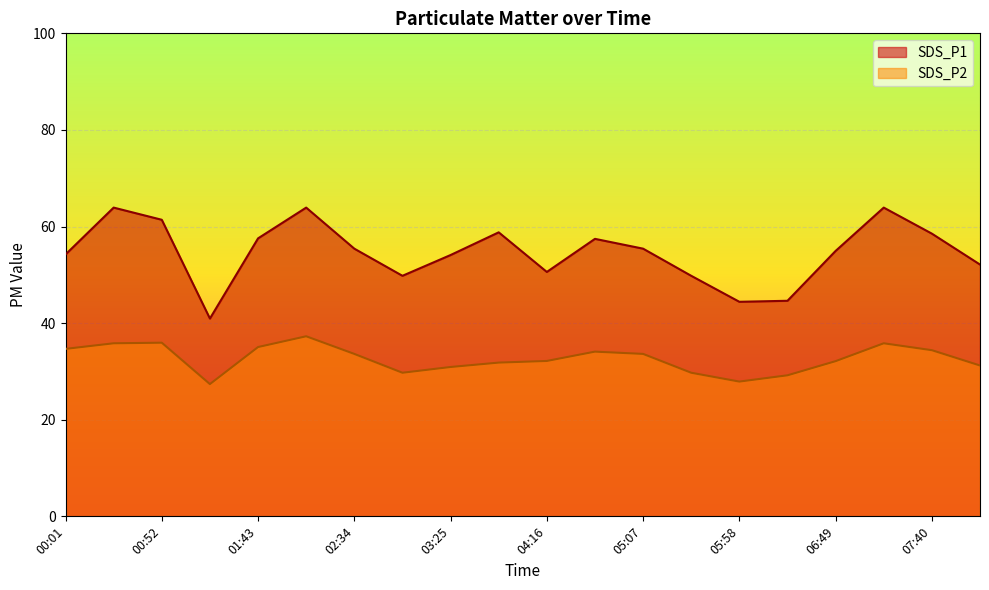

Reading right to left, what are all the values shown in this chart?

SDS_P1: 52.1	58.5	63.9	55.0	44.6	44.4	49.8	55.4	57.5	50.6	58.8	54.1	49.8	55.4	63.9	57.5	41.0	61.4	63.9	54.2
SDS_P2: 31.2	34.4	35.8	32.1	29.2	27.9	29.7	33.6	34.1	32.2	31.8	30.9	29.7	33.6	37.3	35.0	27.4	36.0	35.8	34.7